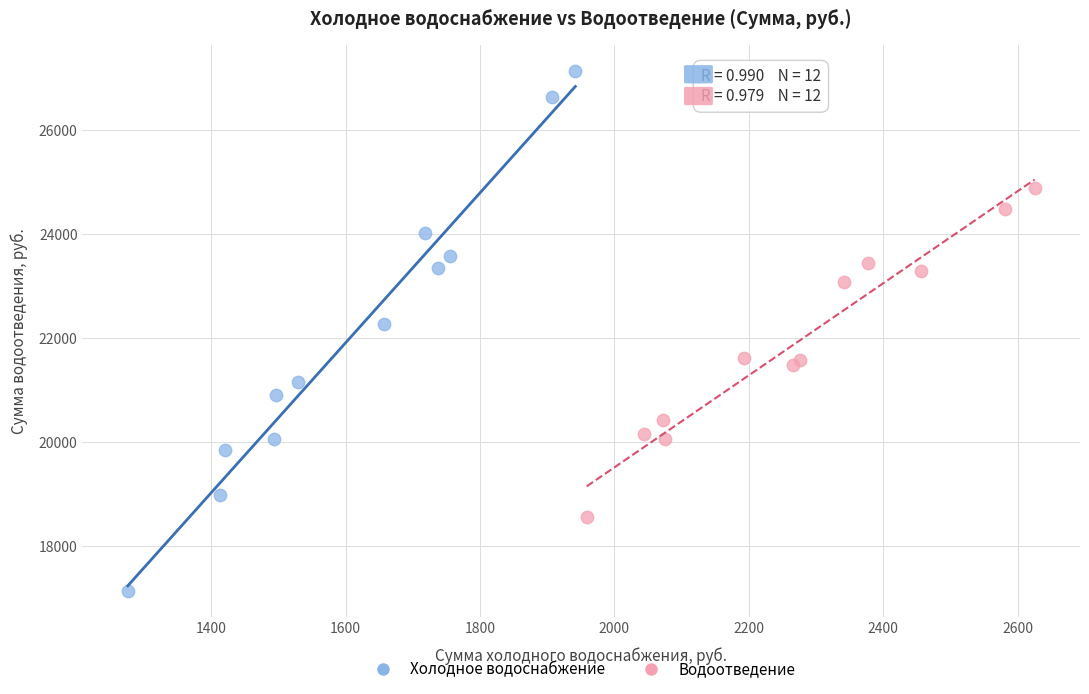

Which series has the widest spread of Y values?

Холодное водоснабжение